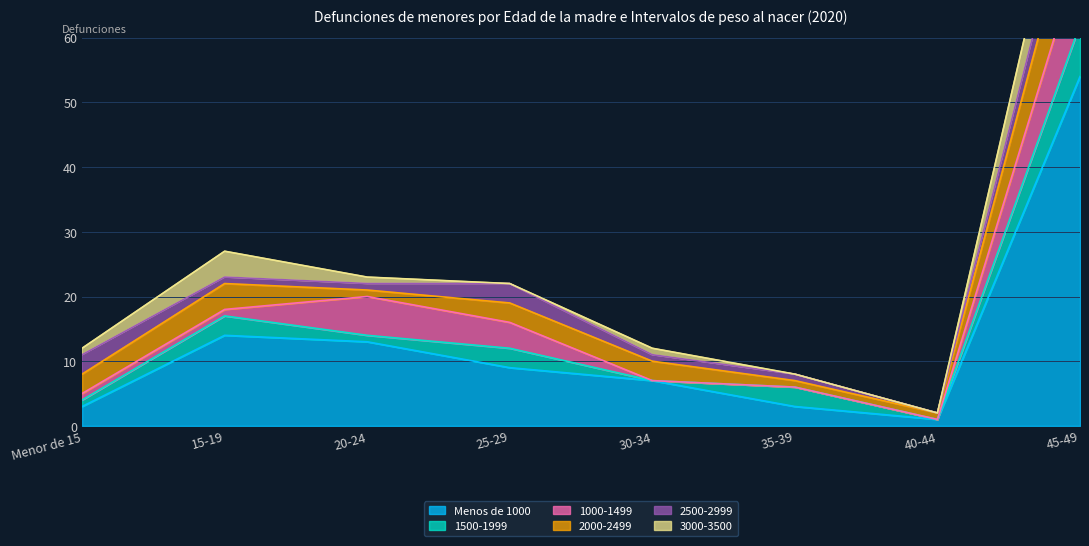

Count the number of data series in this chart.

6